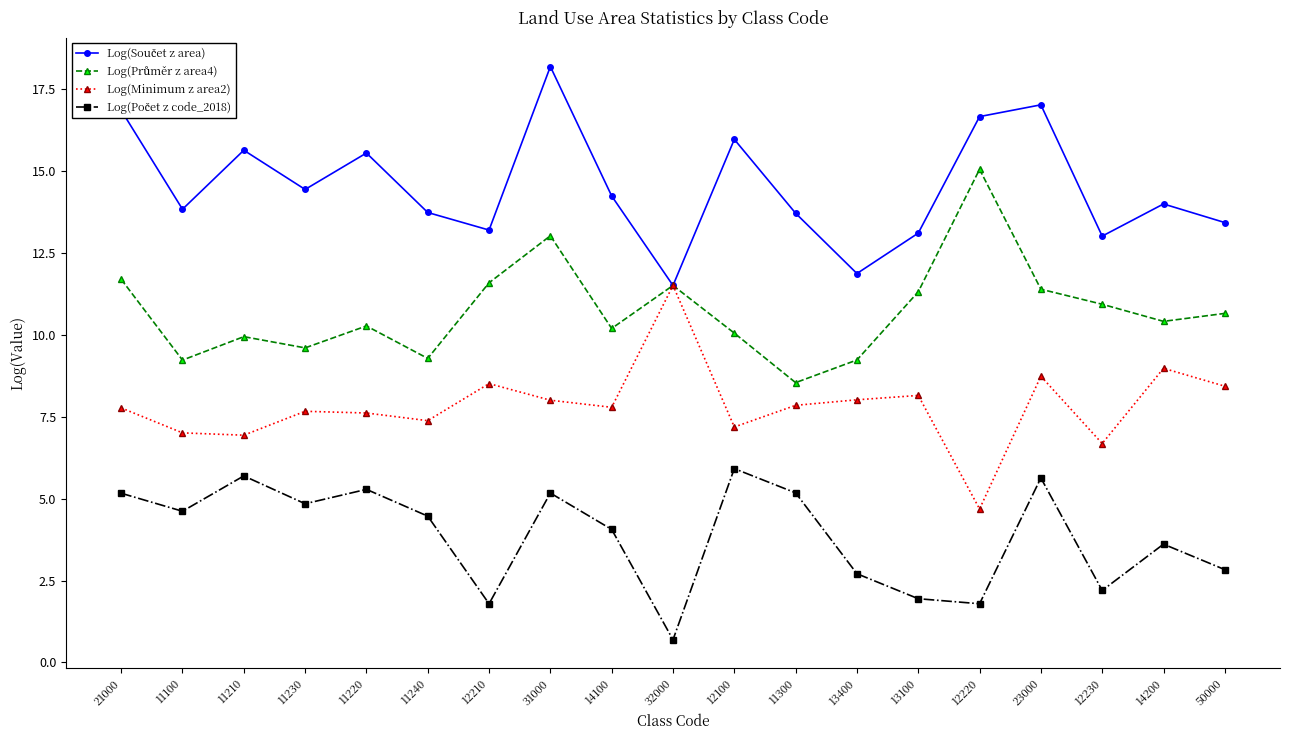

At which category is the sum across all series the highest?

31000